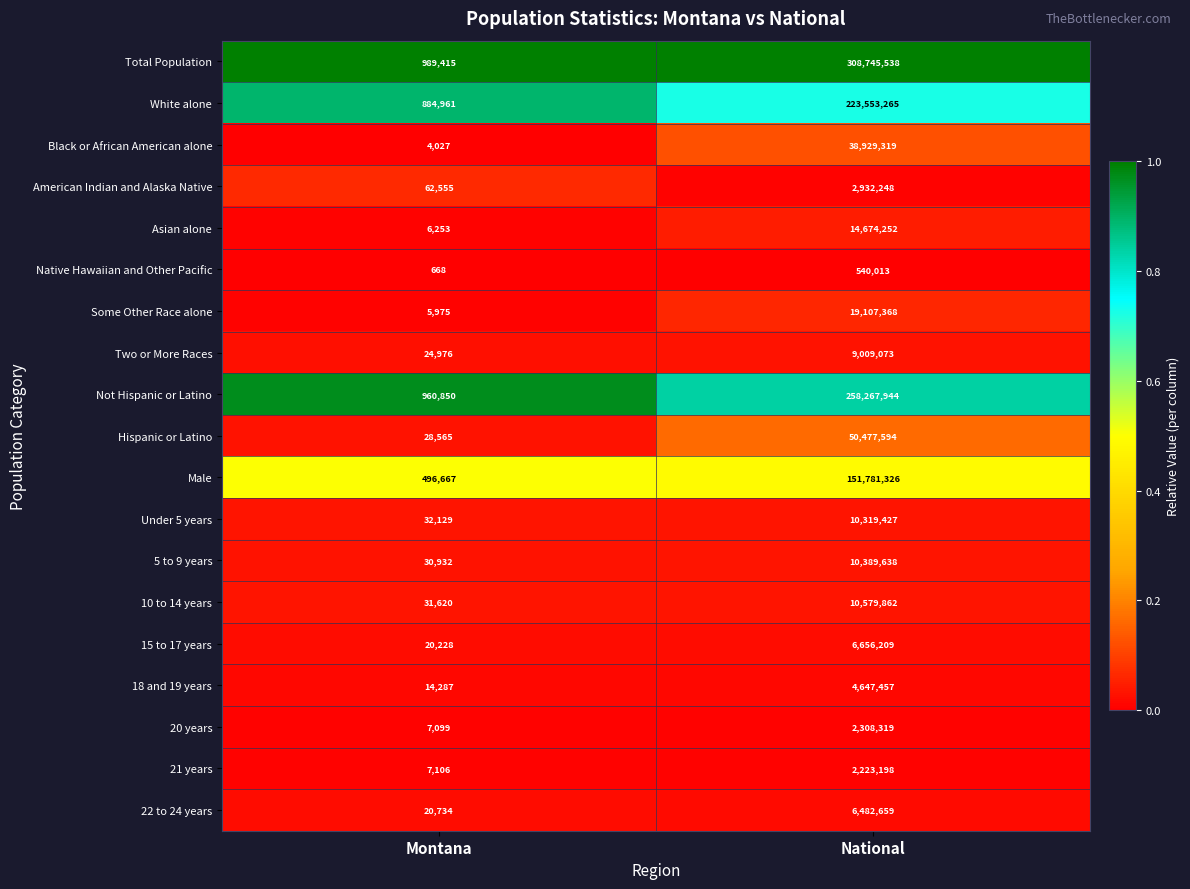

Count the number of data series in this chart.

19